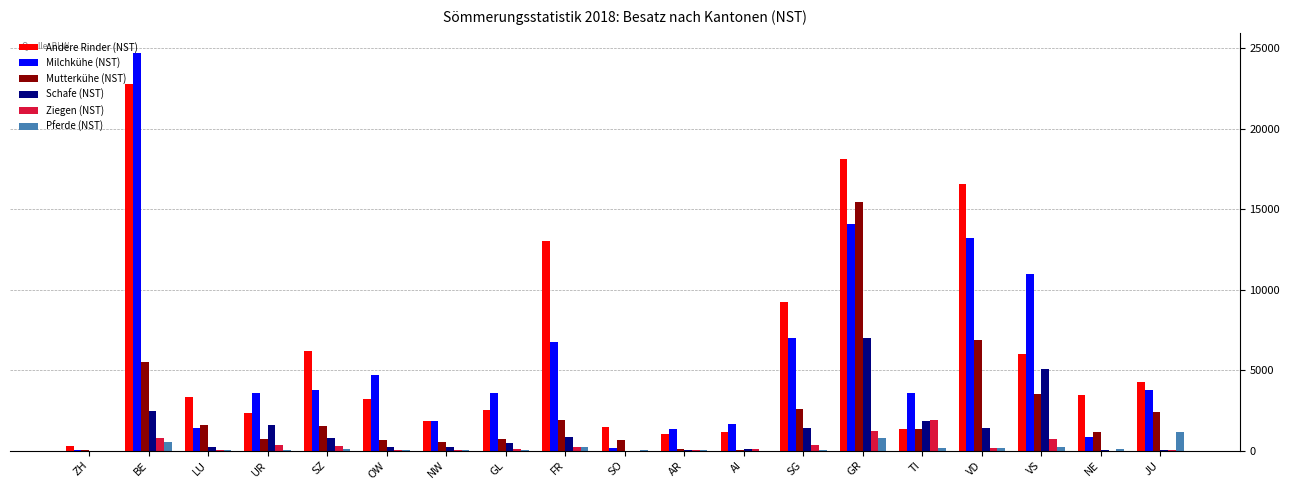

Which series changed the most between GR and TI?

Andere Rinder (NST)